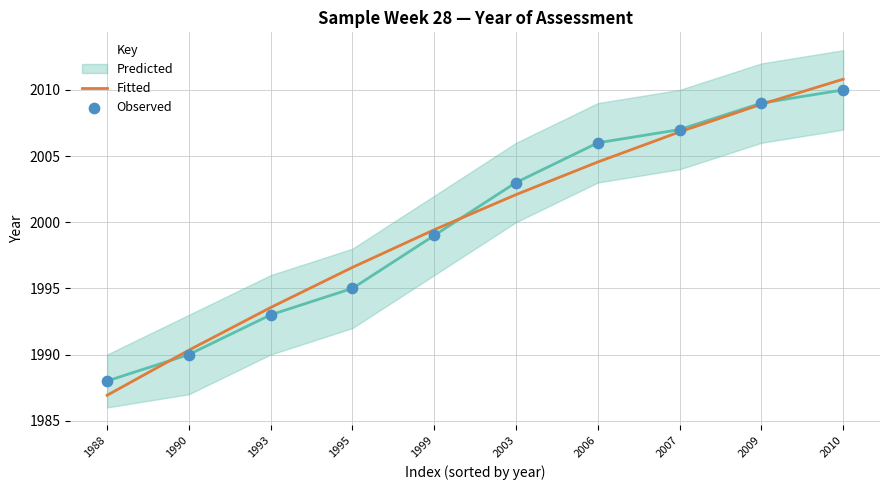

Which series has the widest spread of Y values?

Fitted